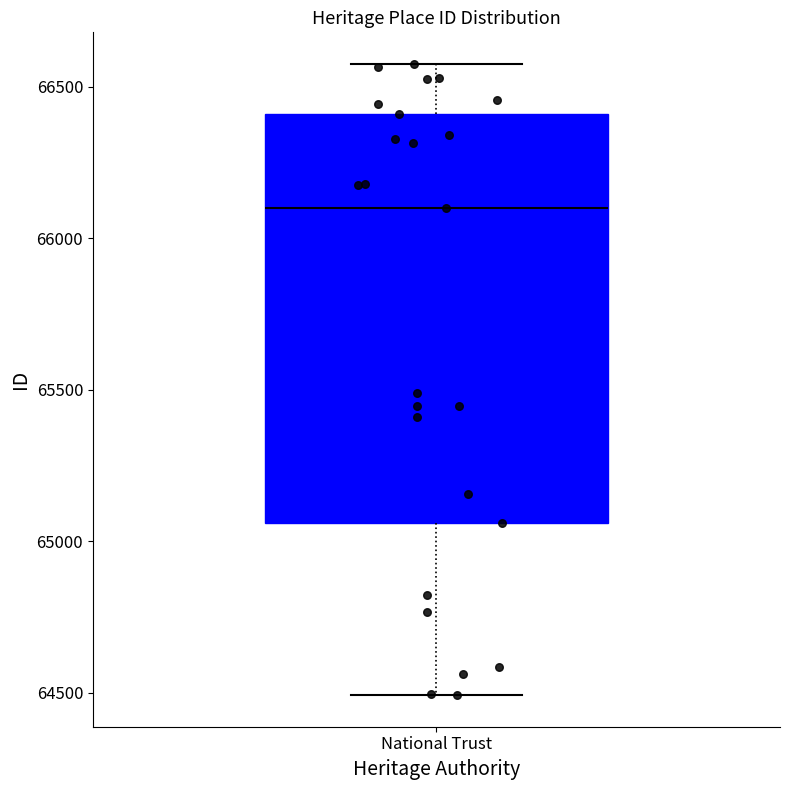

Where is the lower edge of the box for National Trust on the y-axis? The values are not printed on the chart, so give them approximately, as read against the axis.

65050